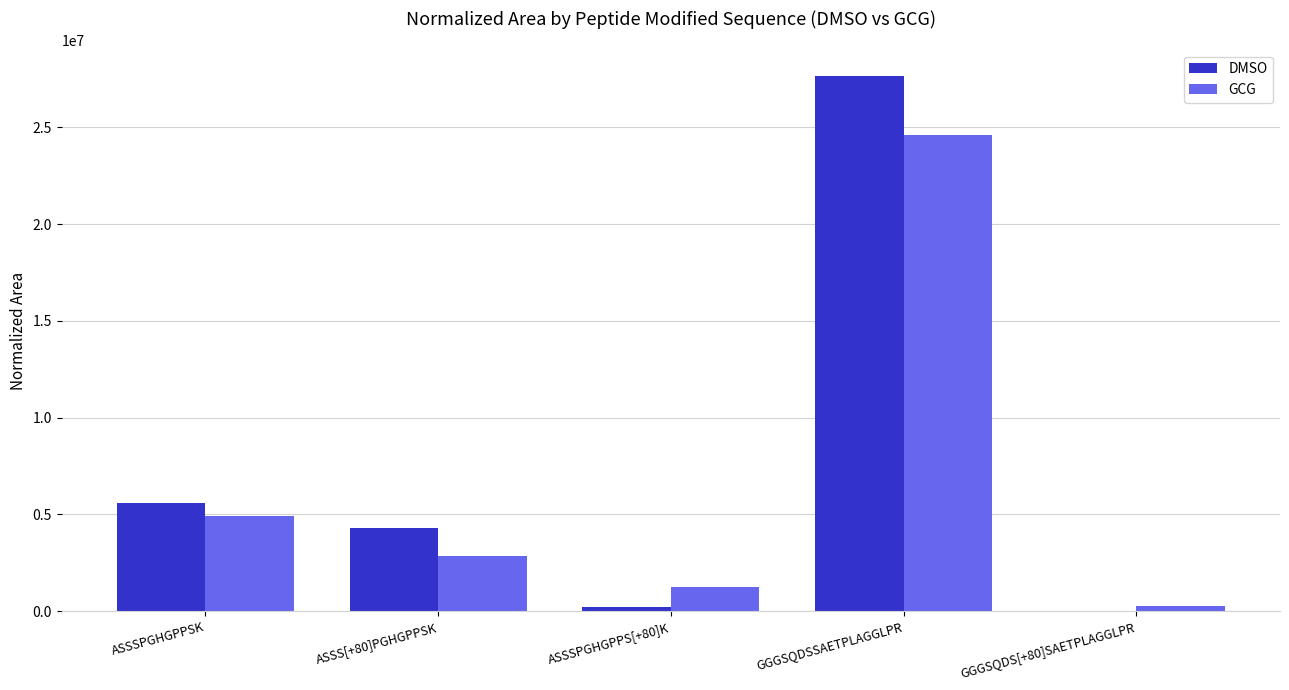

Which series changed the most between ASSSPGHGPPSK and ASSSPGHGPPS[+80]K?

DMSO